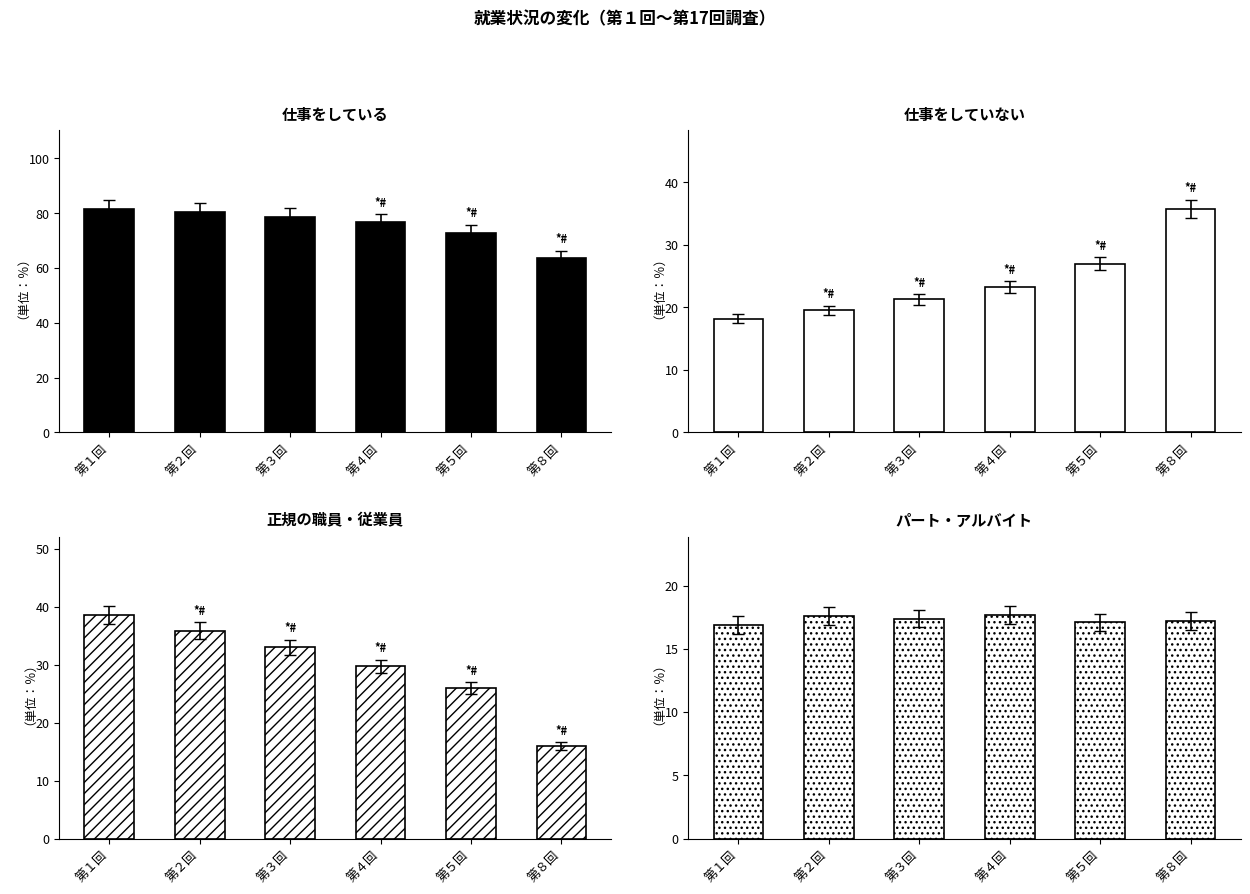

Reading right to left, transcribe all the data shown in this chart.

仕事をしている: 第８回=63.8	第５回=72.9	第４回=76.7	第３回=78.7	第２回=80.5	第１回=81.7
仕事をしていない: 第８回=35.8	第５回=27.0	第４回=23.3	第３回=21.3	第２回=19.5	第１回=18.2
正規の職員・従業員: 第８回=16.0	第５回=26.0	第４回=29.7	第３回=33.0	第２回=35.9	第１回=38.6
パート・アルバイト: 第８回=17.2	第５回=17.1	第４回=17.7	第３回=17.4	第２回=17.6	第１回=16.9